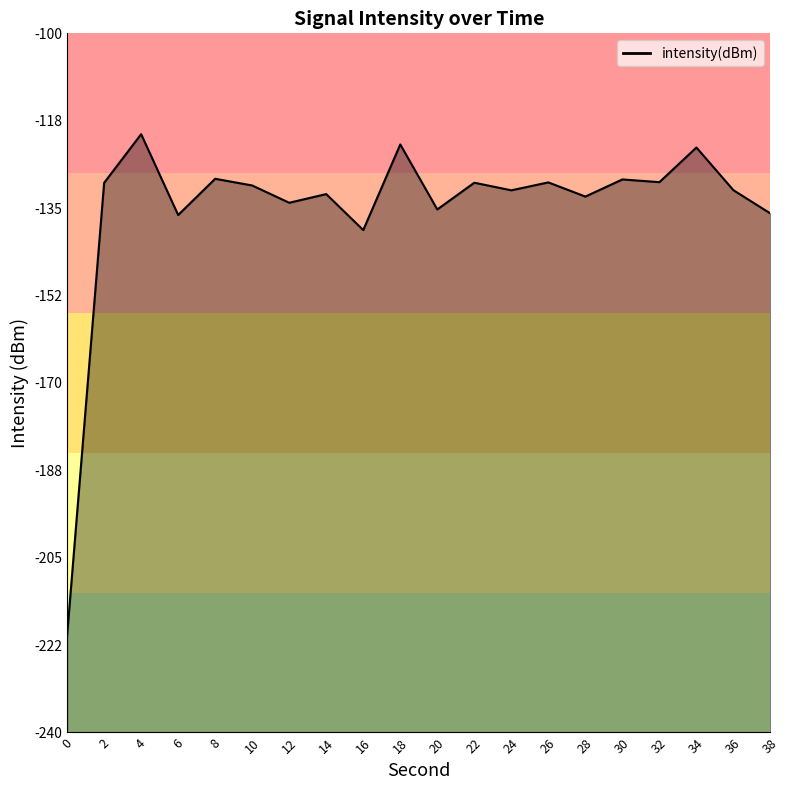

What is the value of the 14th point from the left?

-129.8